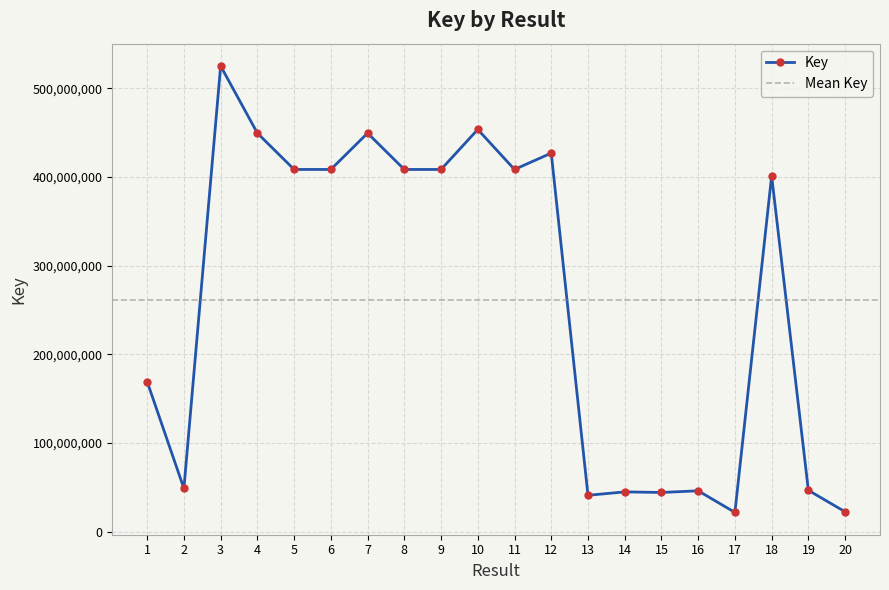

What is the approximate value at 11, to the nearest 50?

408607950